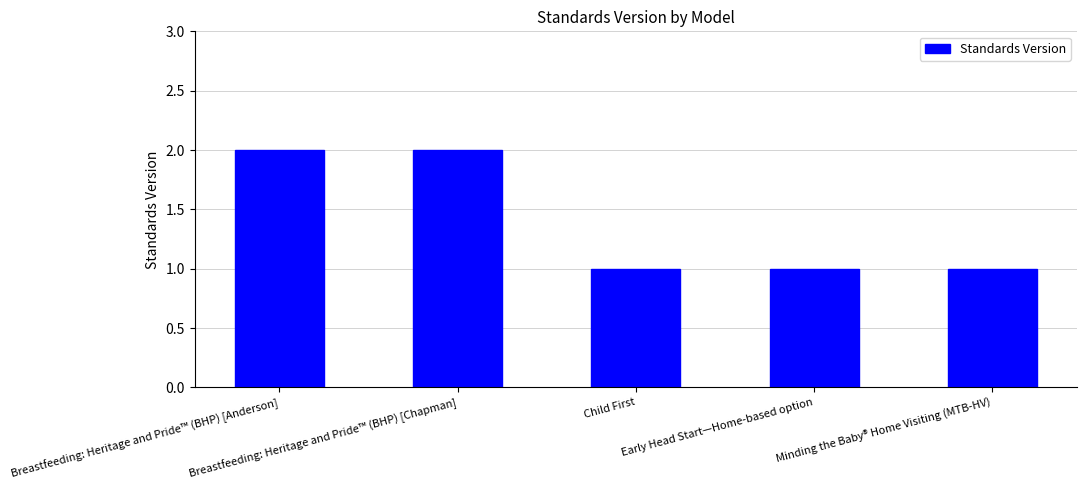

What is the ratio of the value at Breastfeeding: Heritage and Pride™ (BHP) [Chapman] to the value at Minding the Baby® Home Visiting (MTB-HV)?

2.0